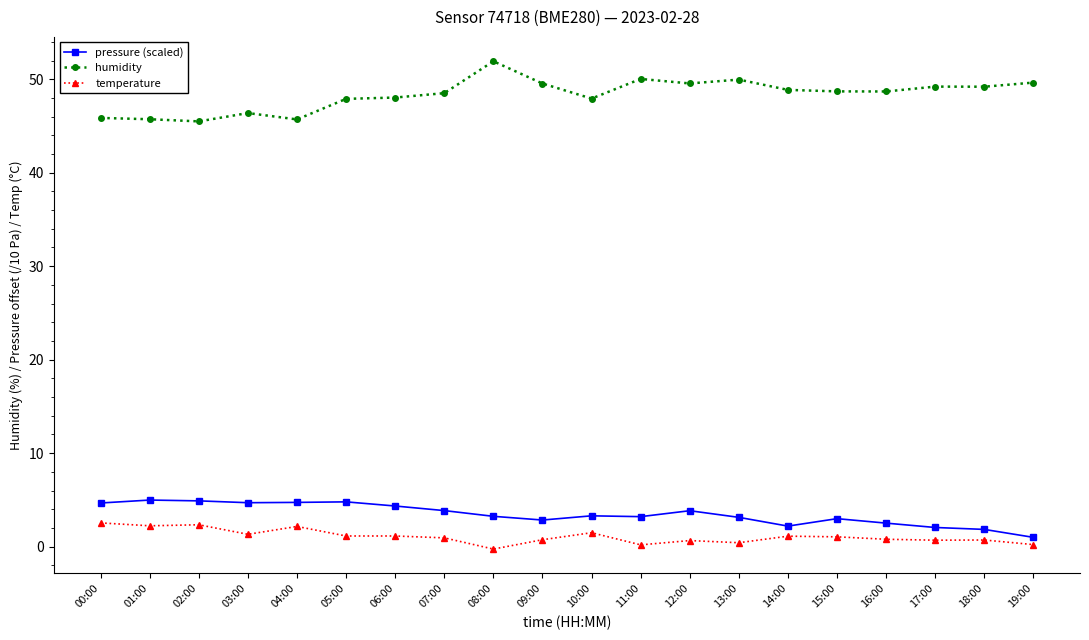

True or false: pressure (scaled) has more than 1 points higher than both neighbors.

True